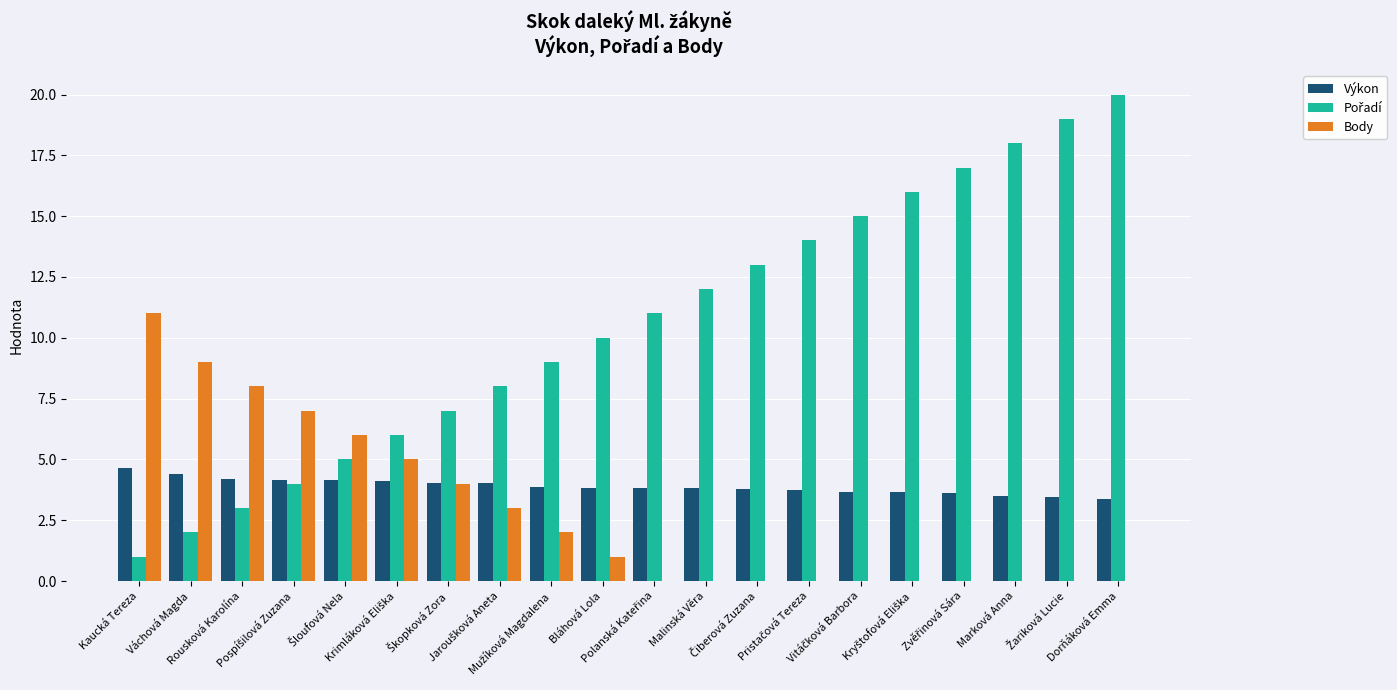

How many groups of bars are there?

20